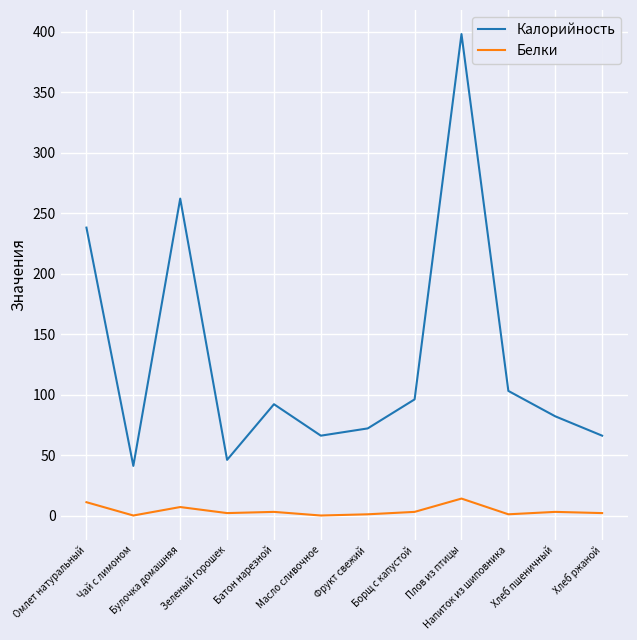

What are all the series names shown in the legend?

Калорийность, Белки